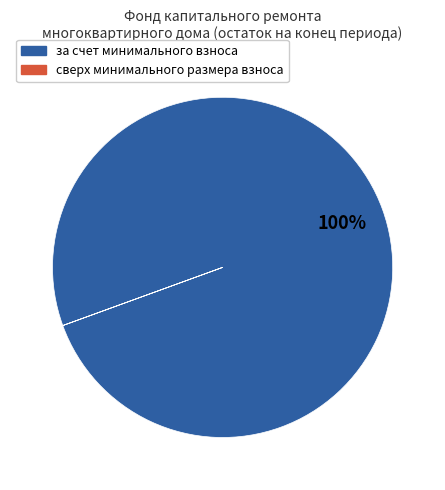

Is it true that за счет минимального взноса is 100% of the pie?

True